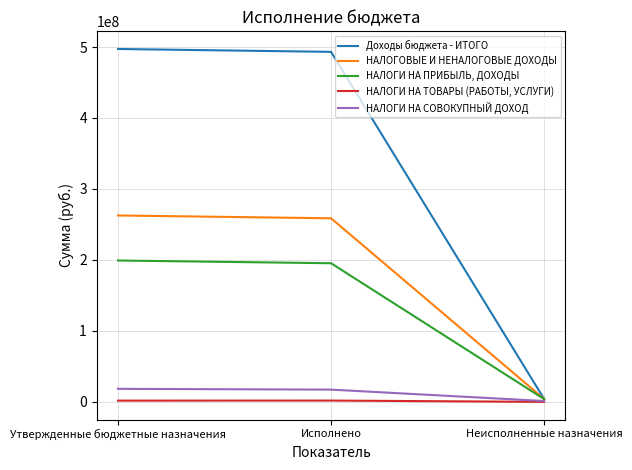

At Утвержденные бюджетные назначения, list the series in order from smallest to largest.

НАЛОГИ НА ТОВАРЫ (РАБОТЫ, УСЛУГИ), НАЛОГИ НА СОВОКУПНЫЙ ДОХОД, НАЛОГИ НА ПРИБЫЛЬ, ДОХОДЫ, НАЛОГОВЫЕ И НЕНАЛОГОВЫЕ ДОХОДЫ, Доходы бюджета - ИТОГО